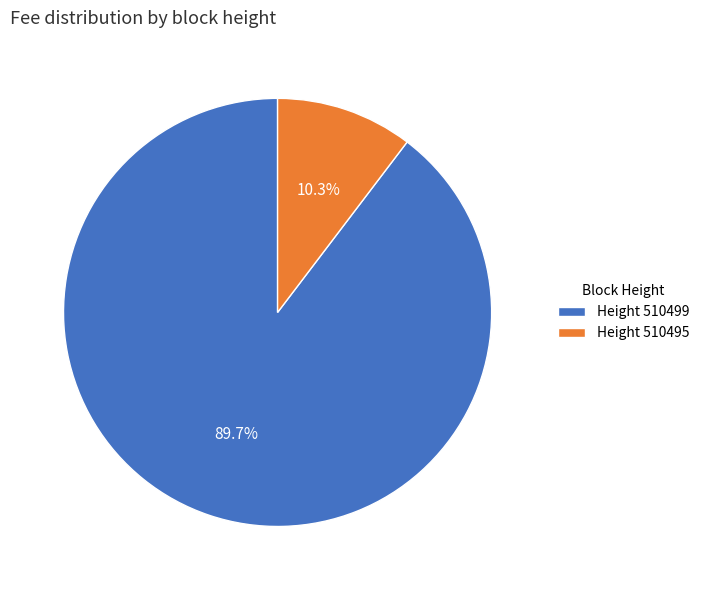

Rank the categories by value from highest to lowest.

Height 510499, Height 510495